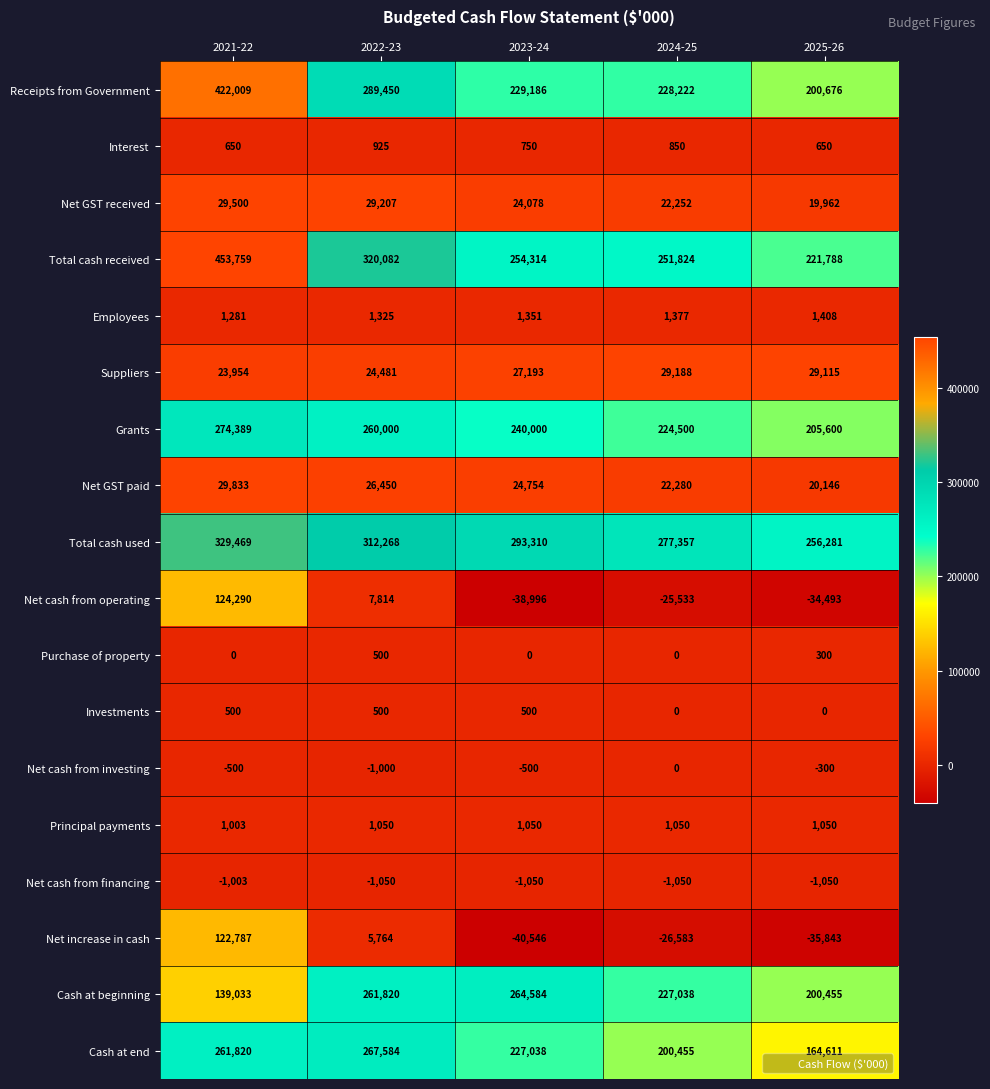

At how many categories does at least one series exceed 286354?

3